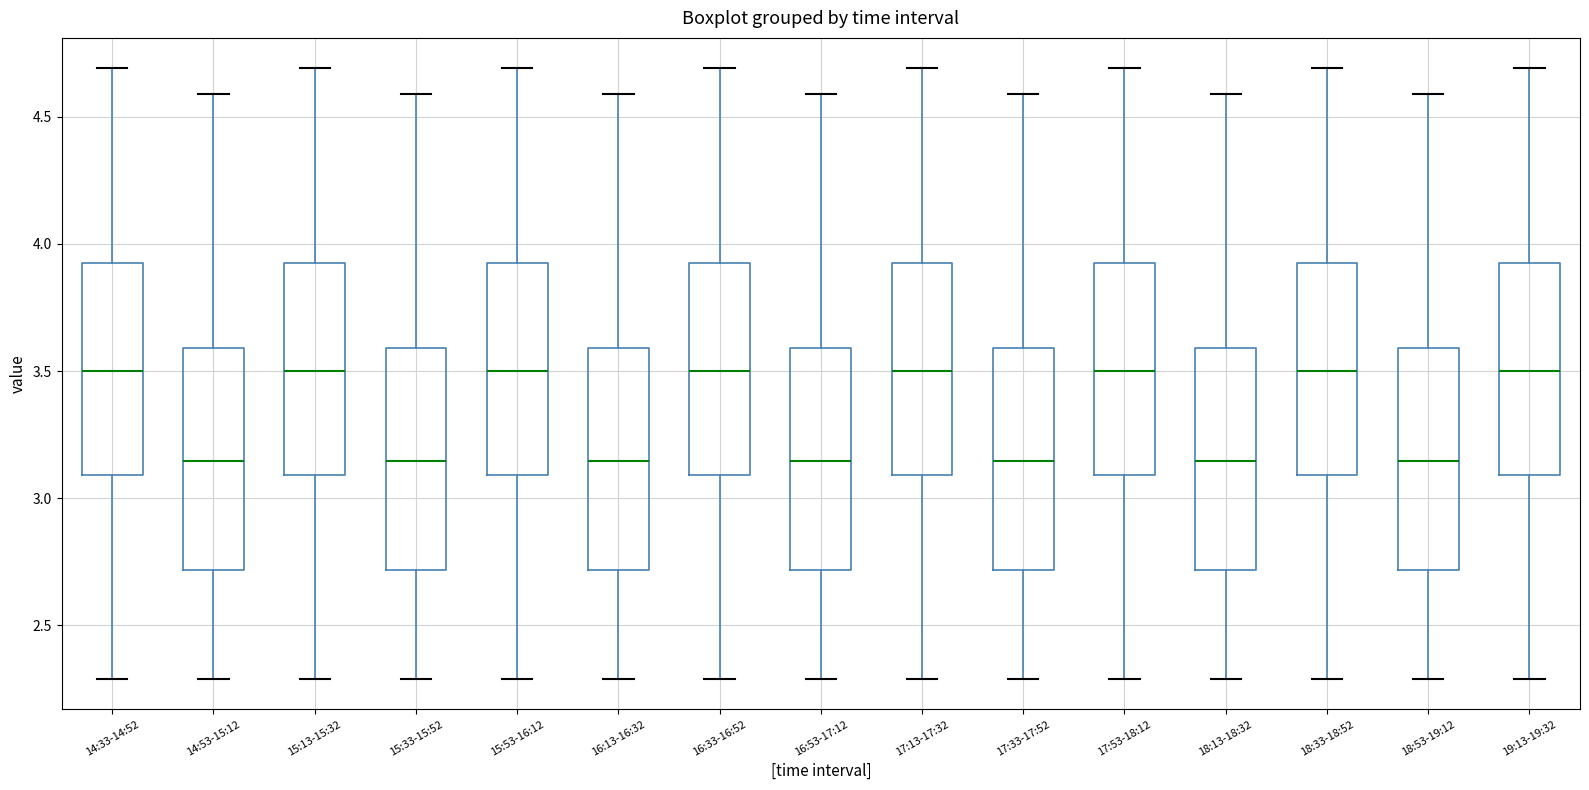

Reading left to right, transcribe this box plot: for each box, give where its median line is, the range the box spans, and where its two whiskers end, as read against the y-axis. The values are not printed on the chart, so give them approximately, as read against the axis.

14:33-14:52: median 3.50, box 3.10 to 3.95, whiskers 2.30 to 4.70
14:53-15:12: median 3.15, box 2.70 to 3.60, whiskers 2.30 to 4.60
15:13-15:32: median 3.50, box 3.10 to 3.95, whiskers 2.30 to 4.70
15:33-15:52: median 3.15, box 2.70 to 3.60, whiskers 2.30 to 4.60
15:53-16:12: median 3.50, box 3.10 to 3.95, whiskers 2.30 to 4.70
16:13-16:32: median 3.15, box 2.70 to 3.60, whiskers 2.30 to 4.60
16:33-16:52: median 3.50, box 3.10 to 3.95, whiskers 2.30 to 4.70
16:53-17:12: median 3.15, box 2.70 to 3.60, whiskers 2.30 to 4.60
17:13-17:32: median 3.50, box 3.10 to 3.95, whiskers 2.30 to 4.70
17:33-17:52: median 3.15, box 2.70 to 3.60, whiskers 2.30 to 4.60
17:53-18:12: median 3.50, box 3.10 to 3.95, whiskers 2.30 to 4.70
18:13-18:32: median 3.15, box 2.70 to 3.60, whiskers 2.30 to 4.60
18:33-18:52: median 3.50, box 3.10 to 3.95, whiskers 2.30 to 4.70
18:53-19:12: median 3.15, box 2.70 to 3.60, whiskers 2.30 to 4.60
19:13-19:32: median 3.50, box 3.10 to 3.95, whiskers 2.30 to 4.70